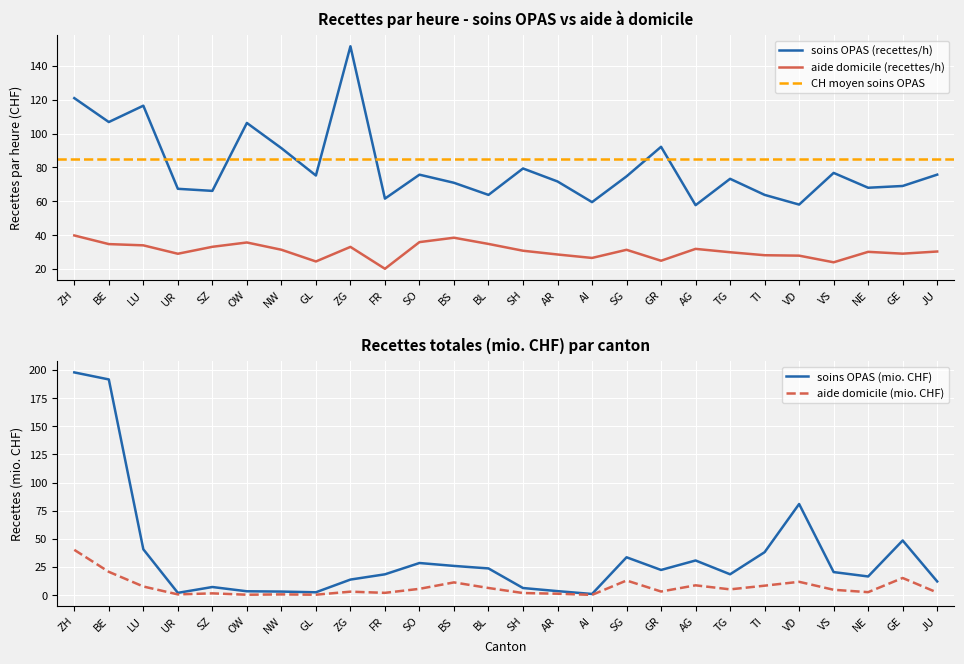

Is the value of aide domicile (recettes/h) at AG greater than the value of soins OPAS (recettes/h) at TI?

No